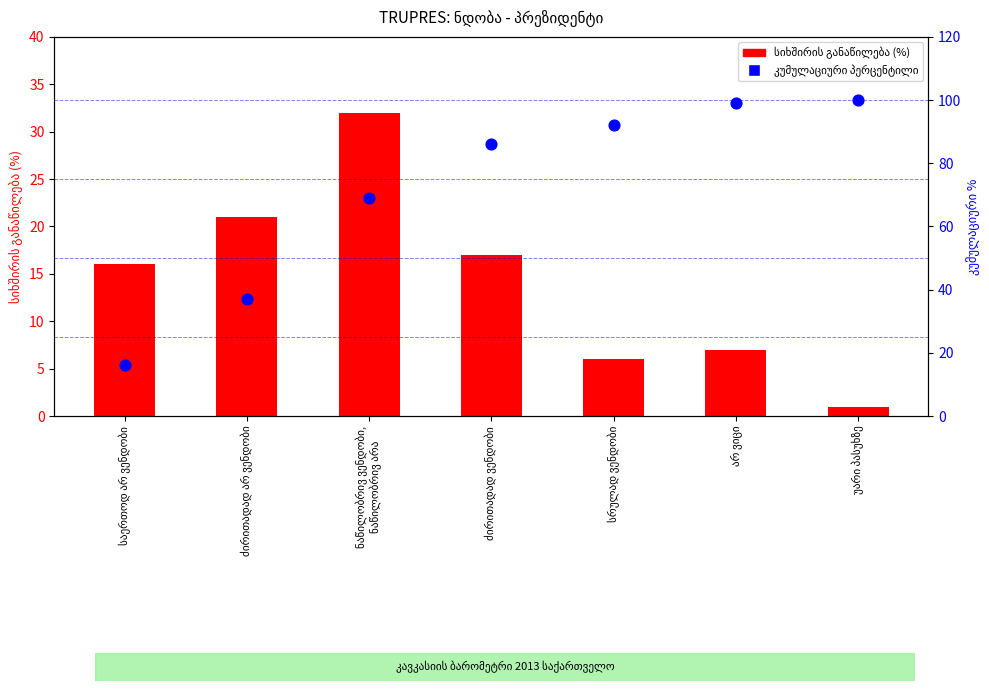

Which series has the largest total across all categories?

პერცენტილი (კუმულ.)